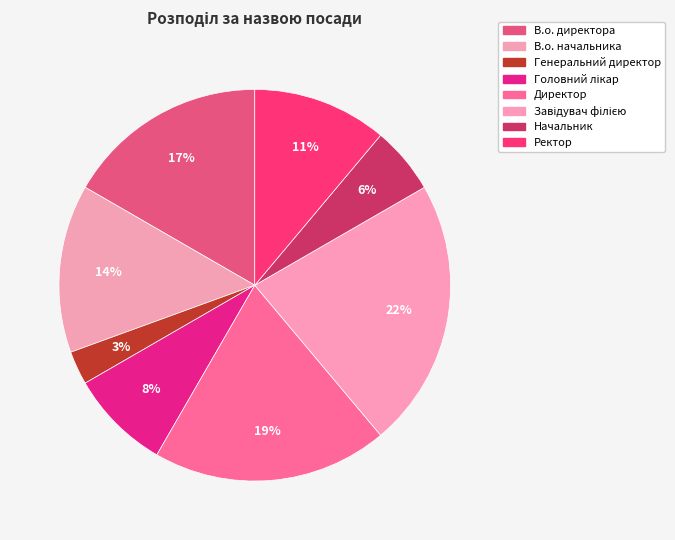

How many segments does this pie chart have?

8